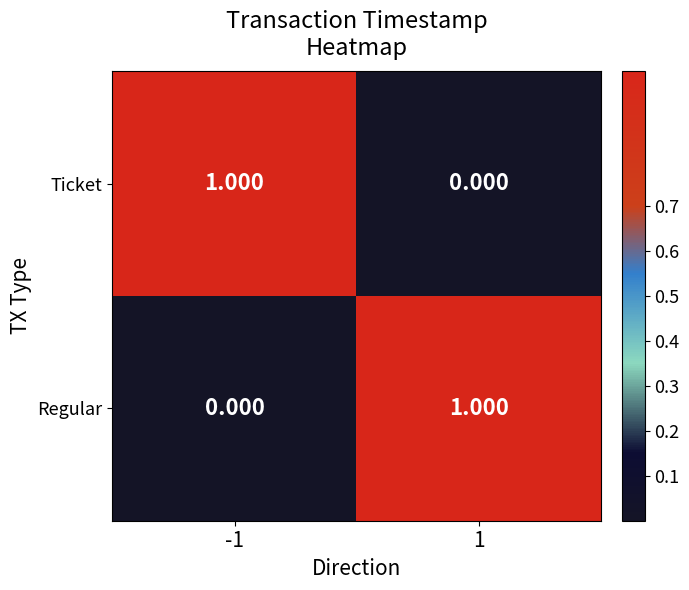

What is the total value across all series at -1?

1